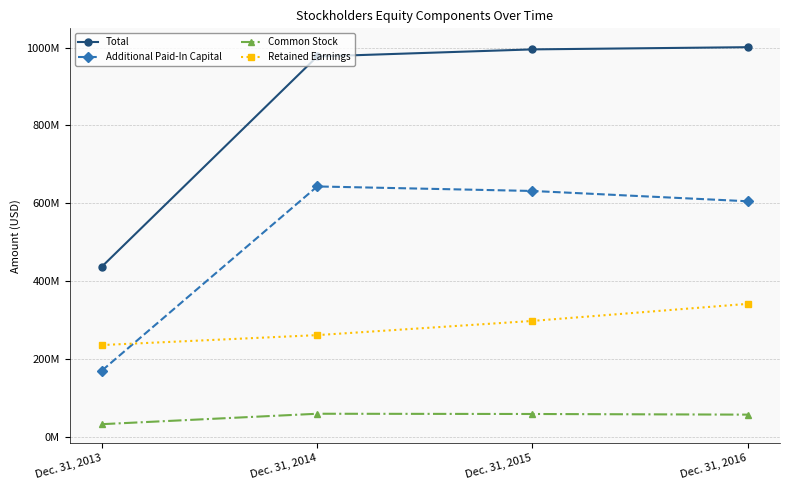

What is the sum of the Total values at Dec. 31, 2015 and Dec. 31, 2016?

1996399000